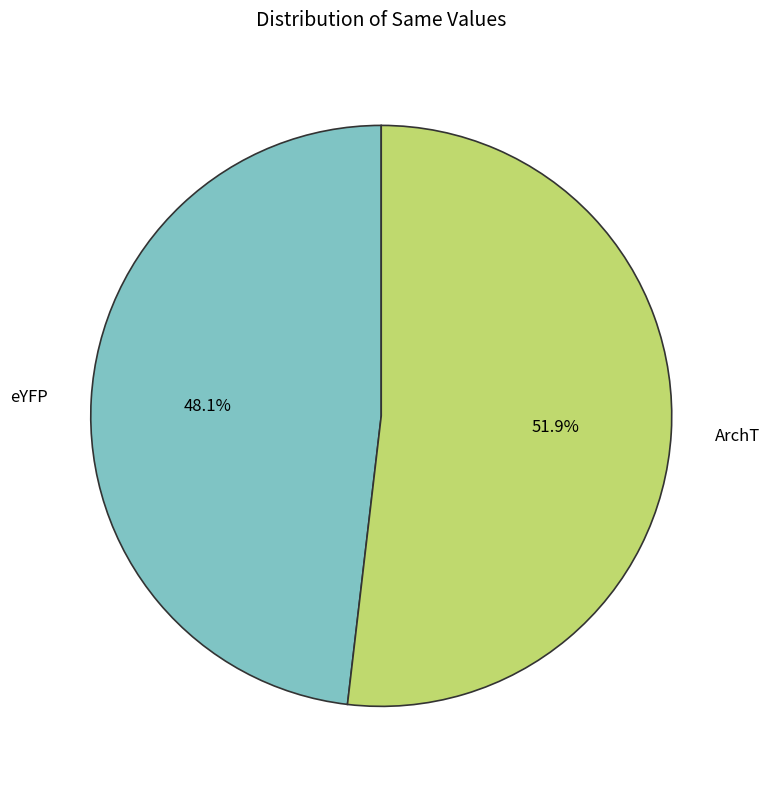

Does any single category account for the majority?

Yes